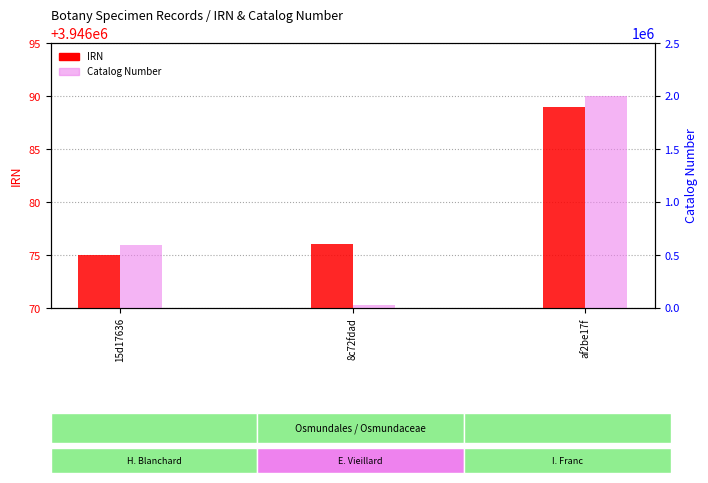

What is the average value of the IRN series?

3946080